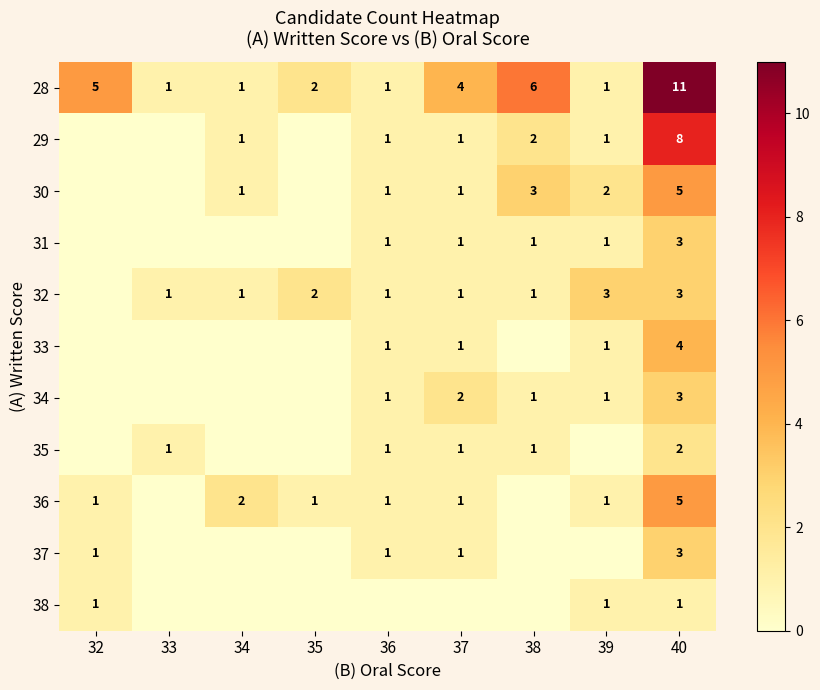

Is the value of 33 at 40 greater than the value of 35 at 40?

Yes